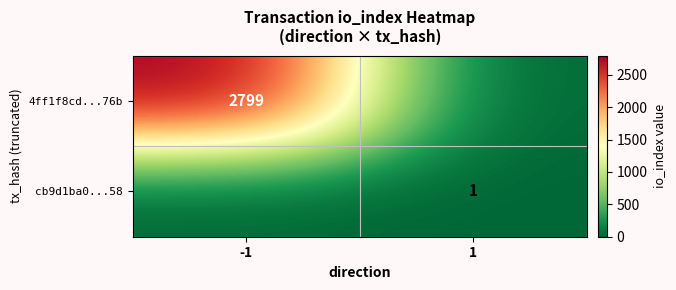

What is the maximum value shown in the chart?

2799